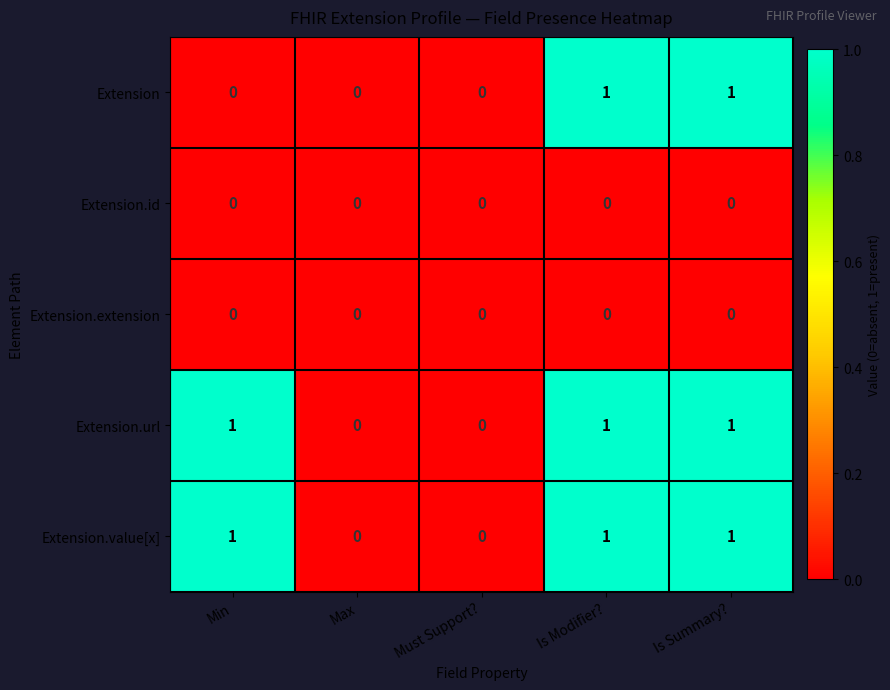

How many series are shown in this chart?

5